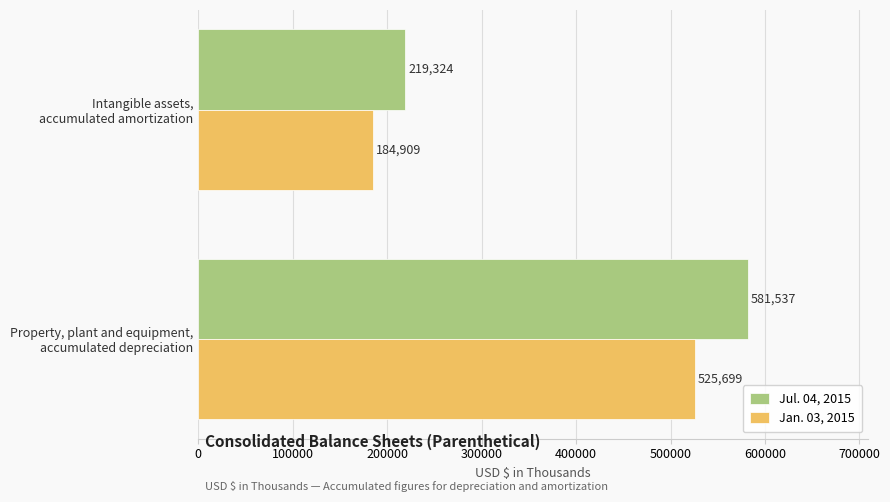

What is the minimum value for Jan. 03, 2015?

184909